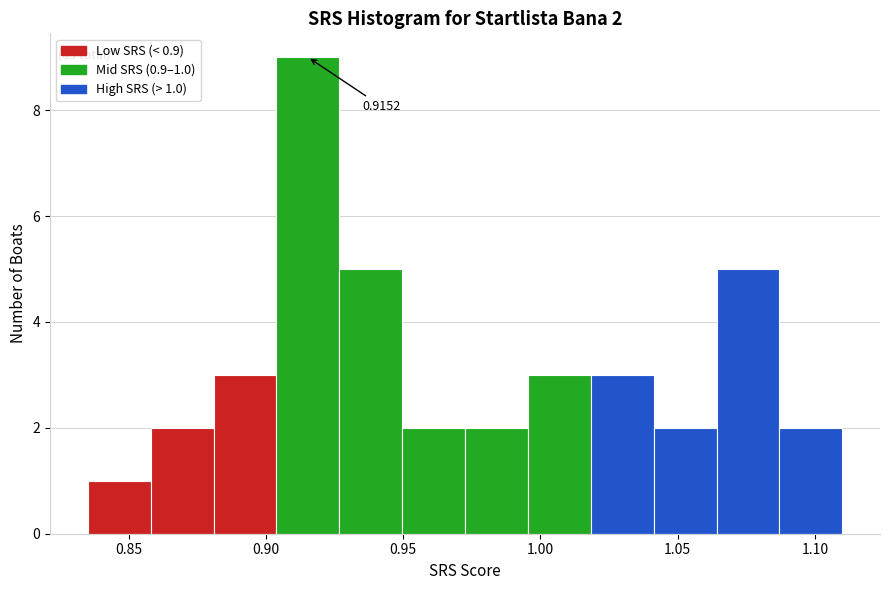

Over which range of the x-axis is the bar tallest?

0.905 to 0.925